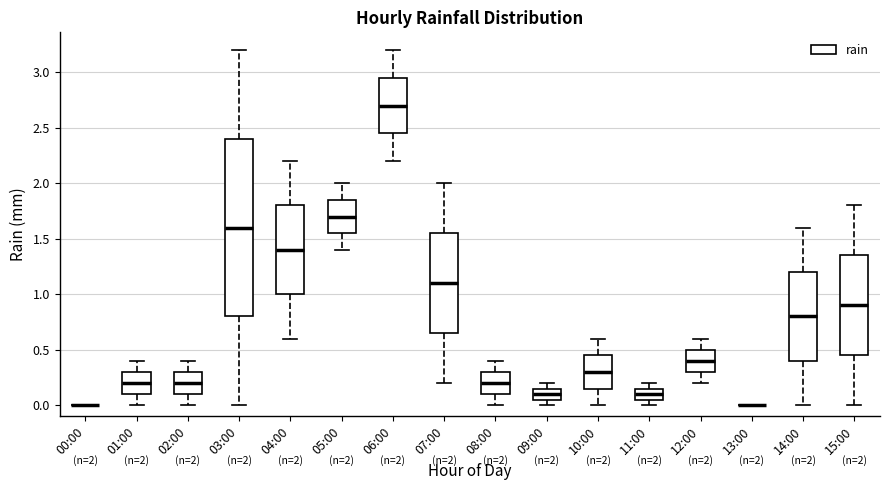

Comparing the boxes themselves (not the whiskers), which one is the tallest?

03:00